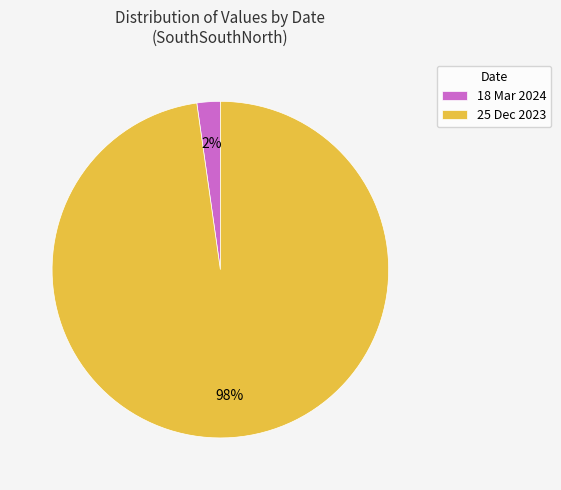

To the nearest percent, what percentage of the pie is 18 Mar 2024?

2%